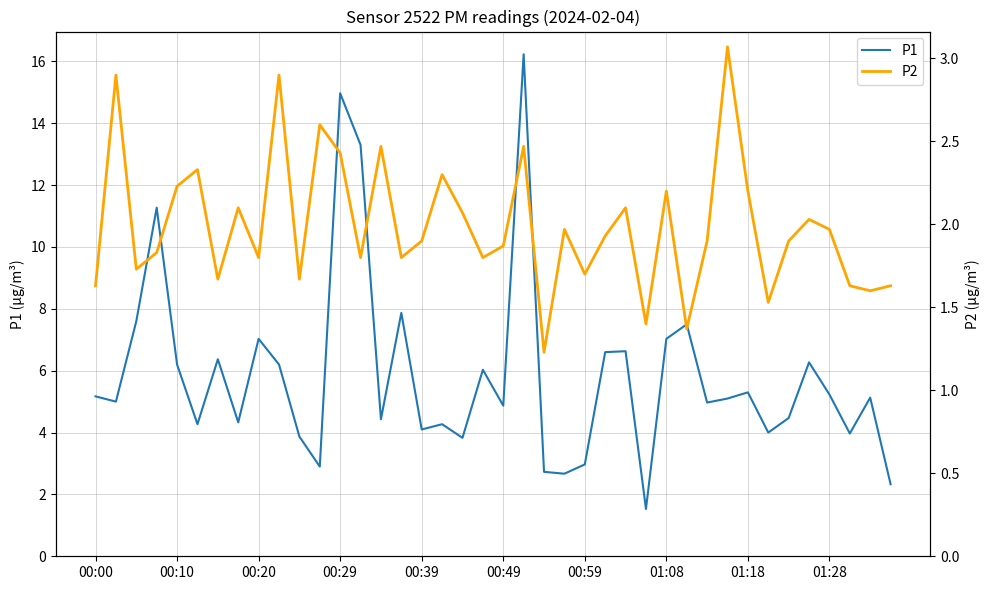

What is the minimum value for P1?

1.5